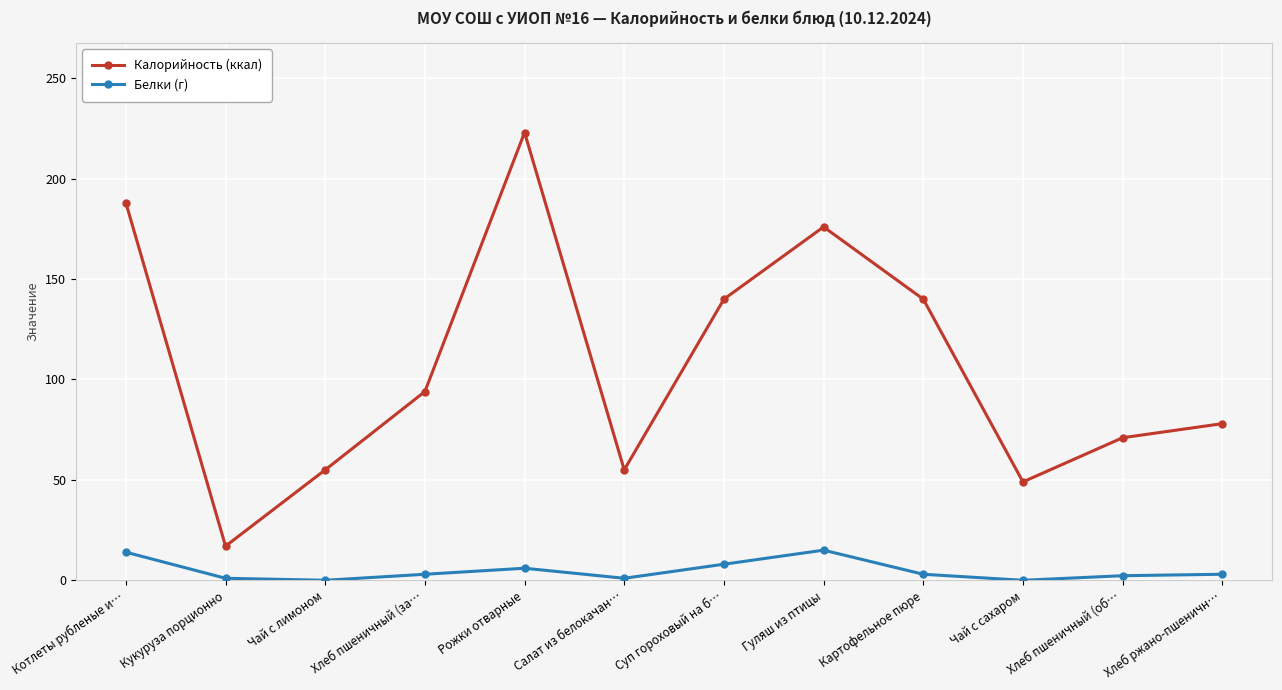

What value does the Белки (г) series have at Рожки отварные?

6.0